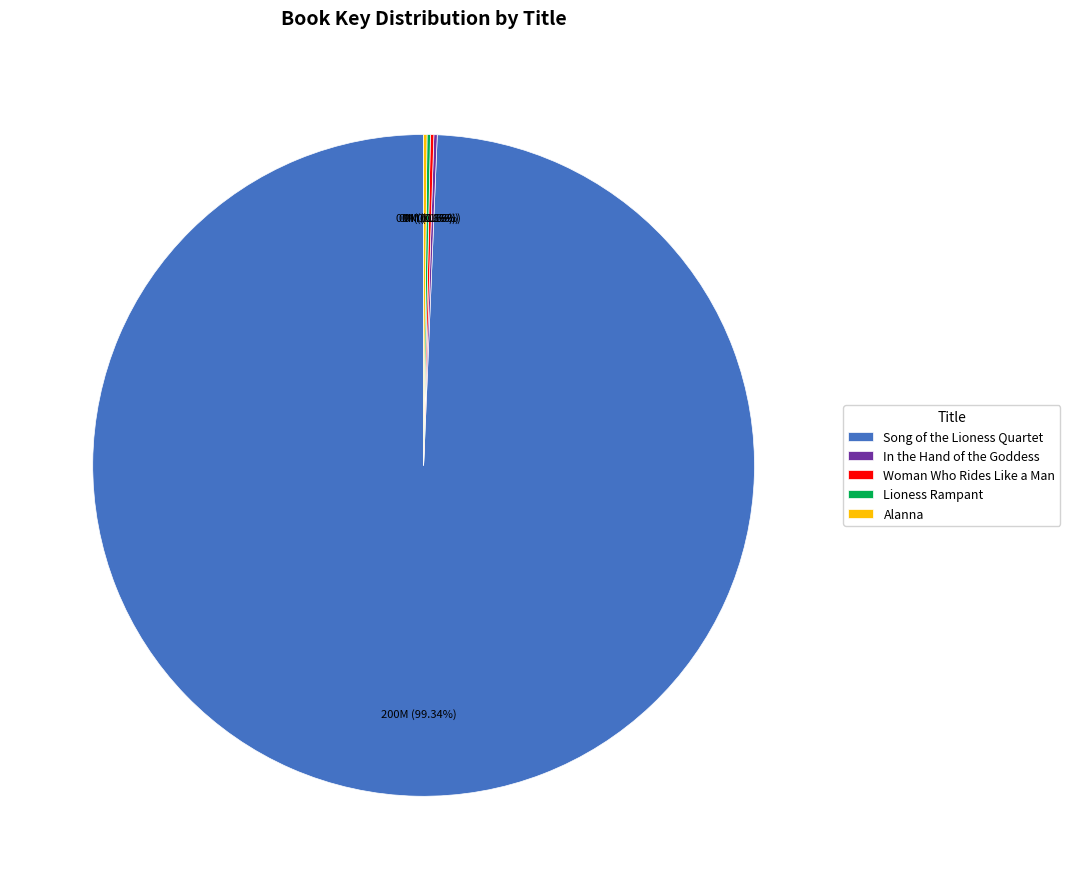

Is Song of the Lioness Quartet the majority of the pie?

Yes